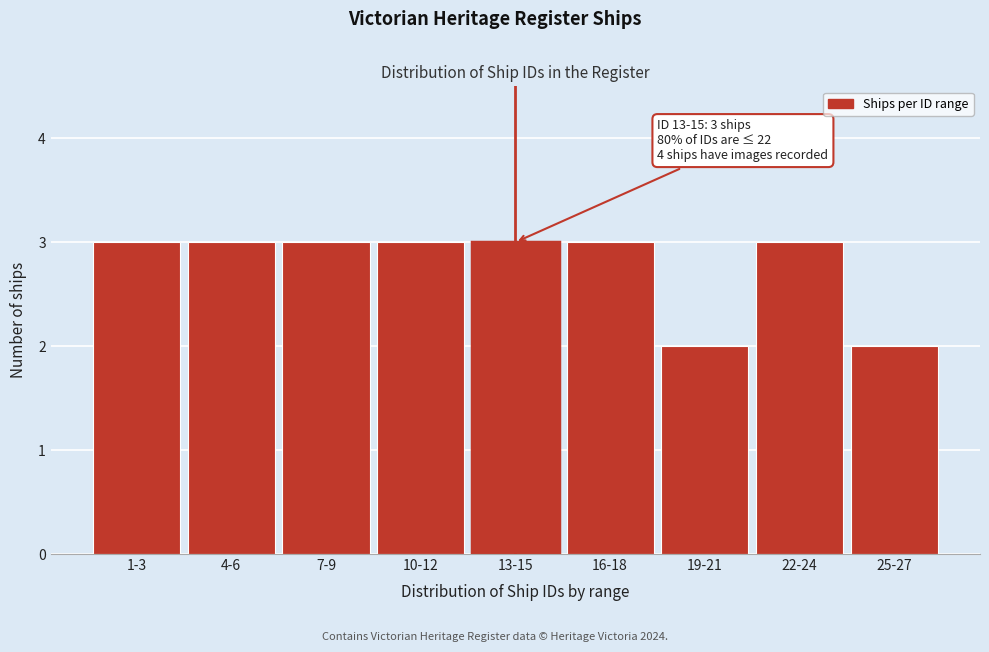

Reading left to right, list all the values displayed in this chart.

1-3=3	4-6=3	7-9=3	10-12=3	13-15=3	16-18=3	19-21=2	22-24=3	25-27=2